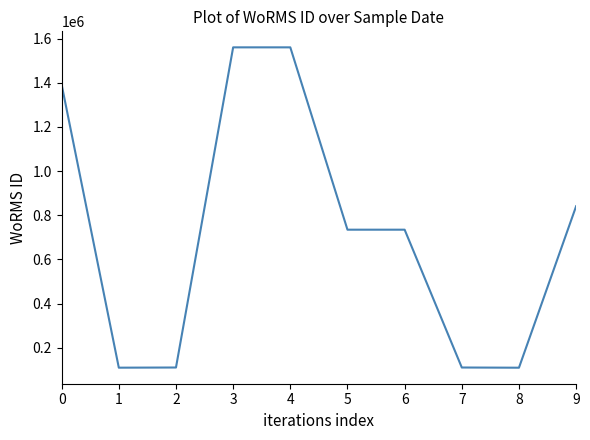

What is the sum of all values?

7261467